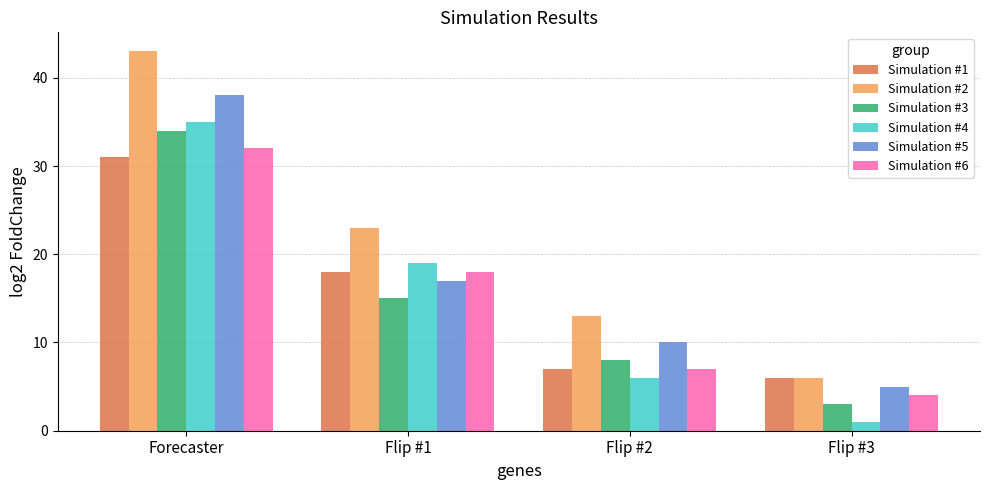

Is the value of Simulation #4 at Flip #3 greater than the value of Simulation #2 at Flip #2?

No